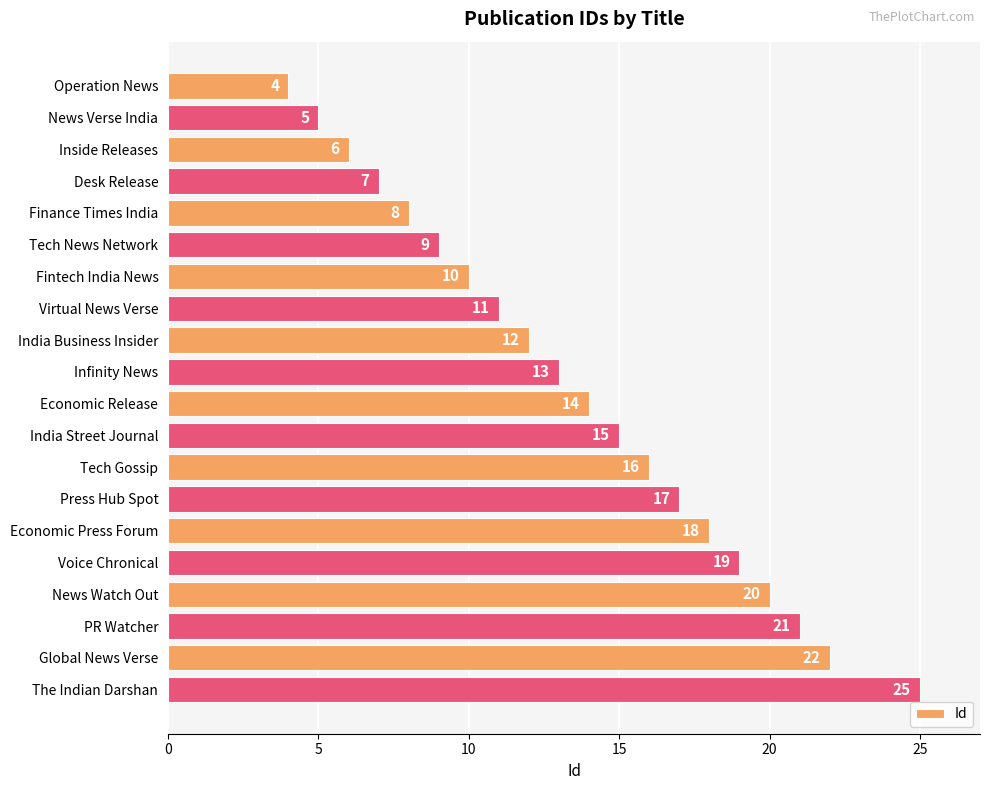

Which label corresponds to the largest value in the chart?

The Indian Darshan